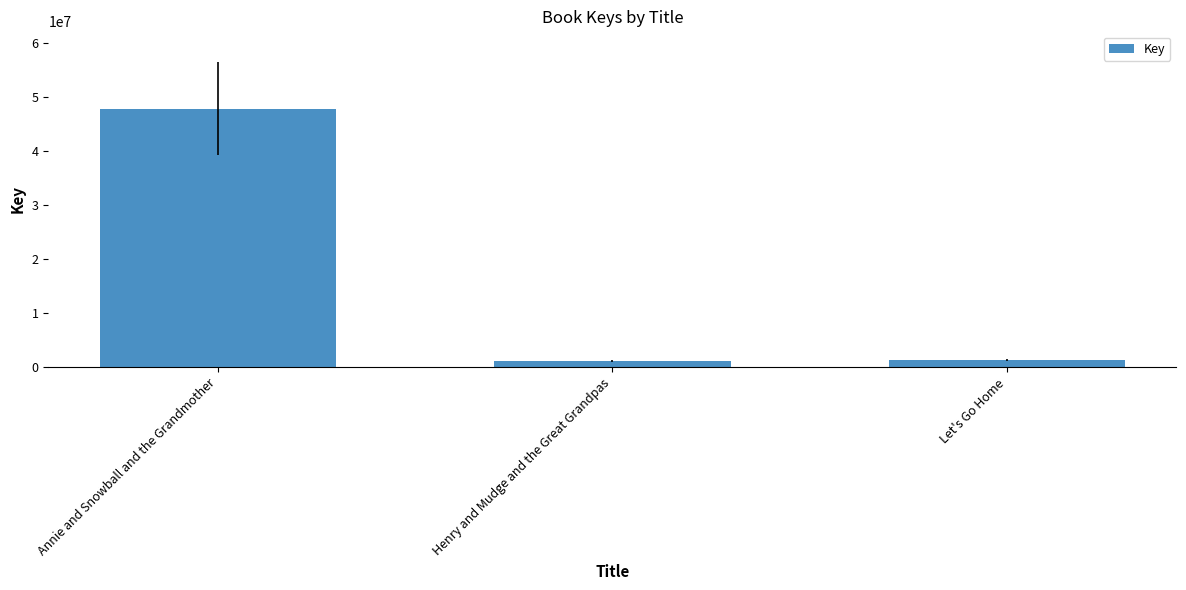

What is the label of the 3rd bar from the left?

Let's Go Home